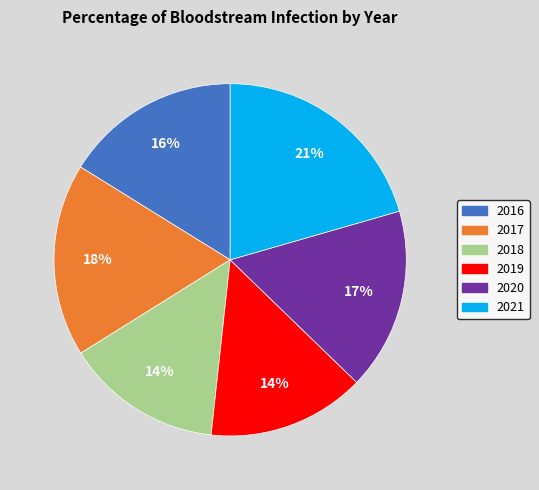

Is the sum of 2018 and 2016 greater than half?

No